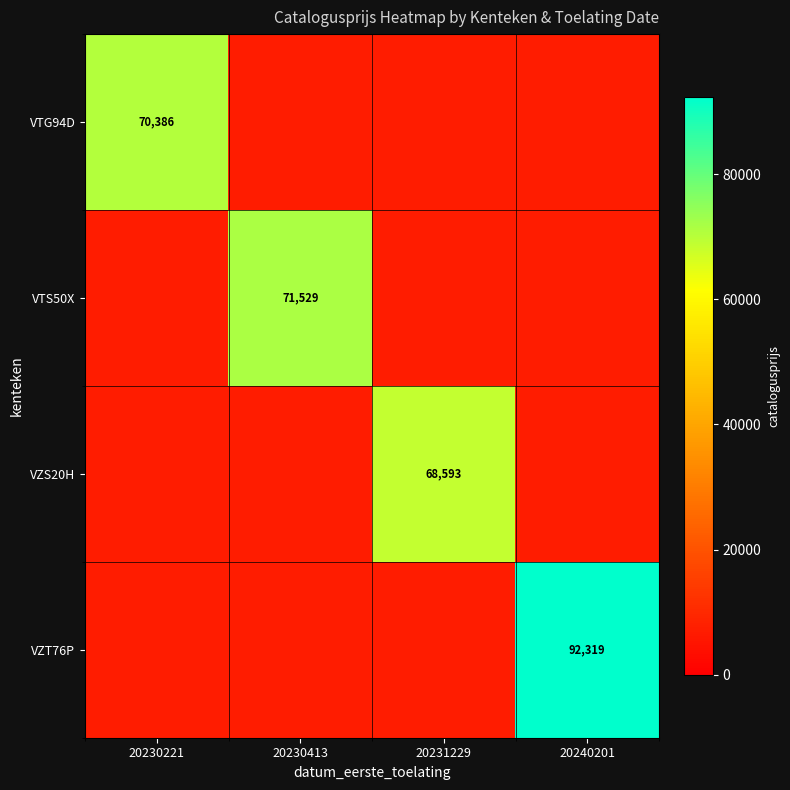

What is the greatest value displayed?

92319.0